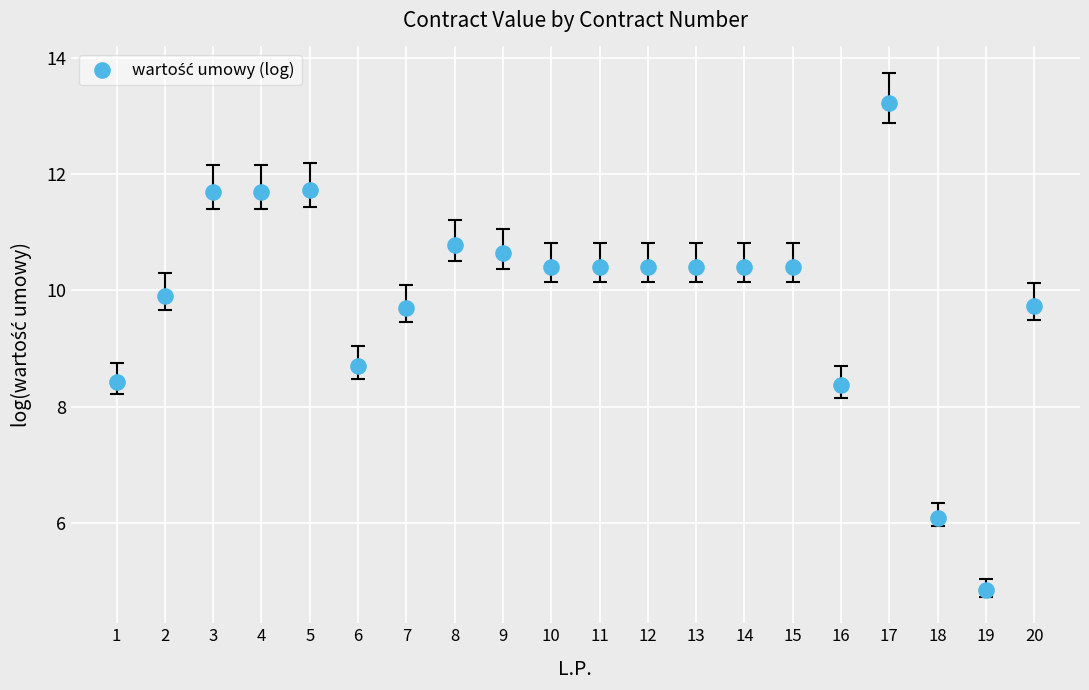

What Y value in the scatter plot is closest to 9?

8.7